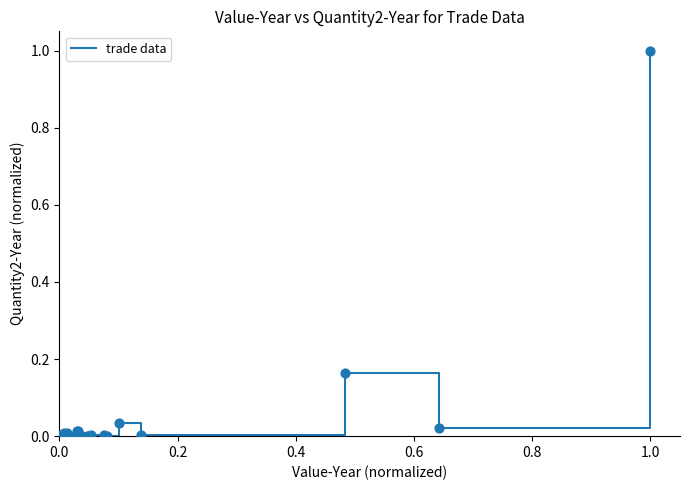

What is the difference between the maximum and minimum values?

1.0